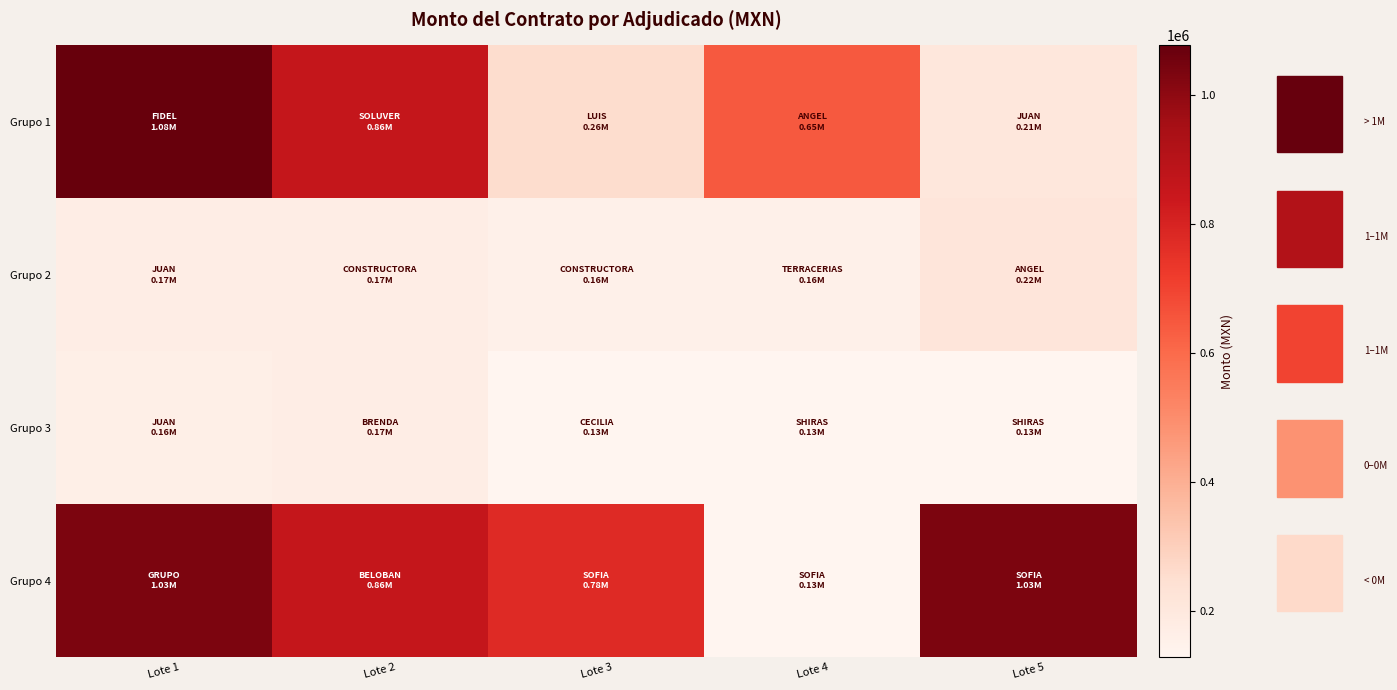

Rank the series by their maximum value, from highest to lowest.

Grupo 1, Grupo 4, Grupo 2, Grupo 3